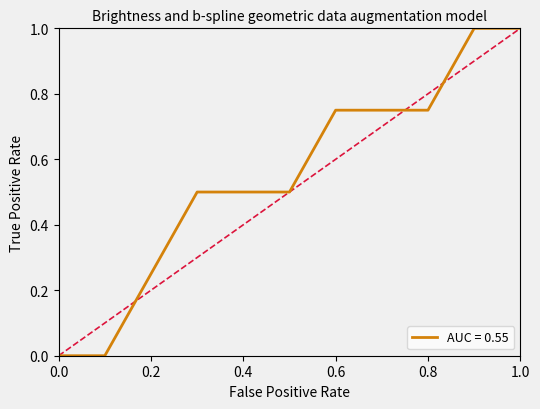

What is the difference between the maximum and minimum values?

1.0